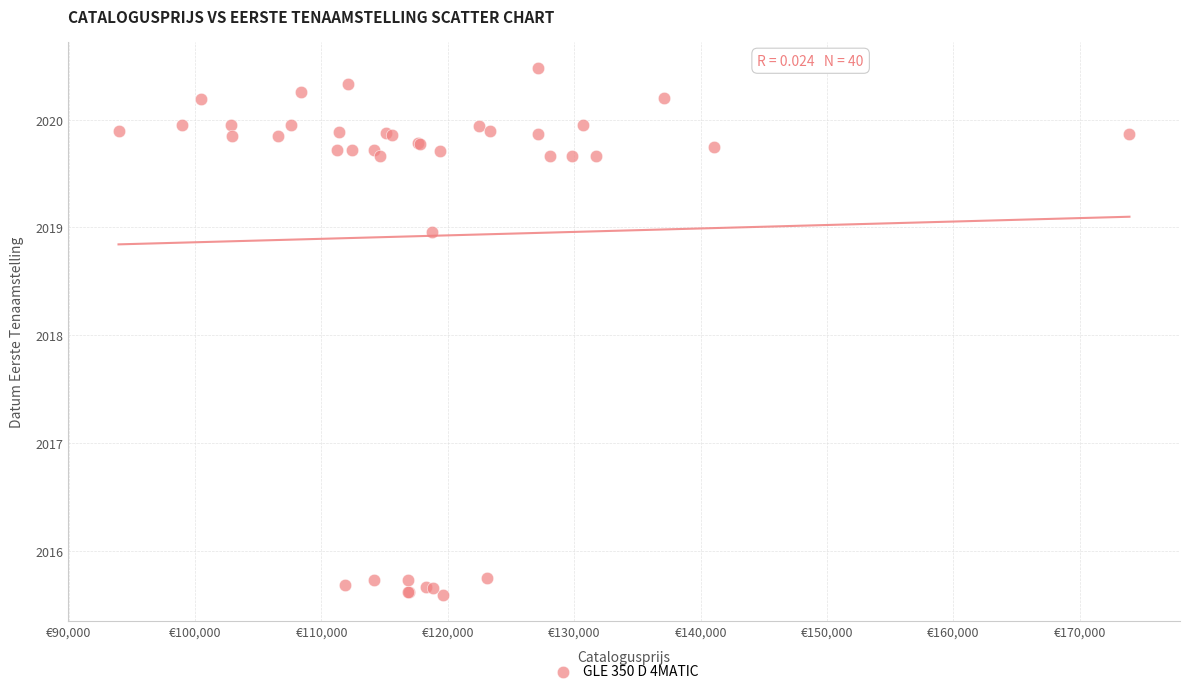

What Y value in the scatter plot is closest to 2018?

2019.0